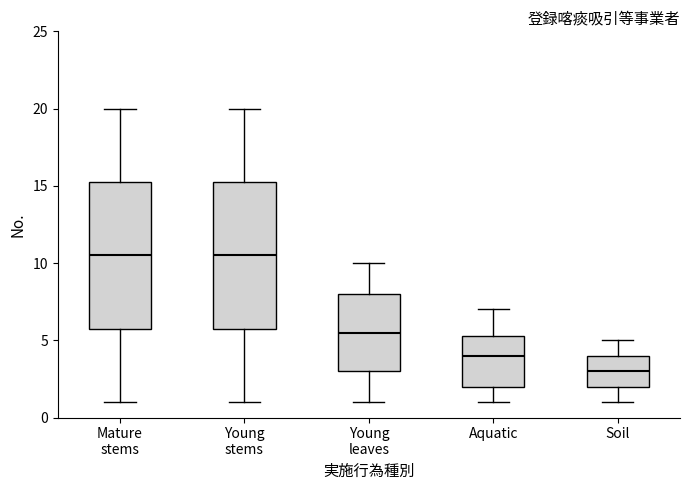

Reading left to right, transcribe this box plot: for each box, give where its median line is, the range the box spans, and where its two whiskers end, as read against the y-axis. The values are not printed on the chart, so give them approximately, as read against the axis.

Mature stems: median 10.5, box 6.0 to 15.5, whiskers 1.0 to 20.0
Young stems: median 10.5, box 6.0 to 15.5, whiskers 1.0 to 20.0
Young leaves: median 5.5, box 3.0 to 8.0, whiskers 1.0 to 10.0
Aquatic: median 4.0, box 2.0 to 5.5, whiskers 1.0 to 7.0
Soil: median 3.0, box 2.0 to 4.0, whiskers 1.0 to 5.0